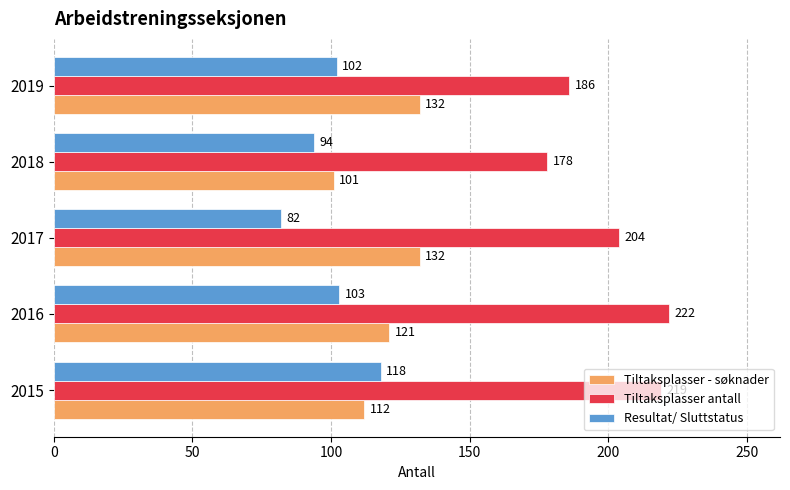

What are all the series names shown in the legend?

Tiltaksplasser - søknader, Tiltaksplasser antall, Resultat/ Sluttstatus